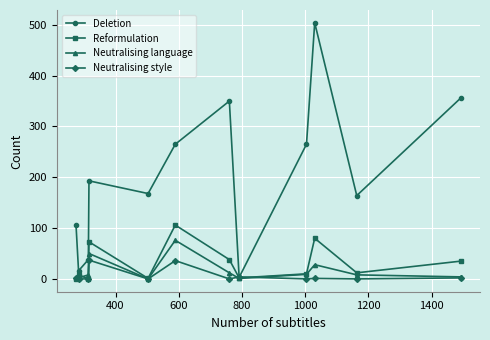

What is the maximum value shown in the chart?

504